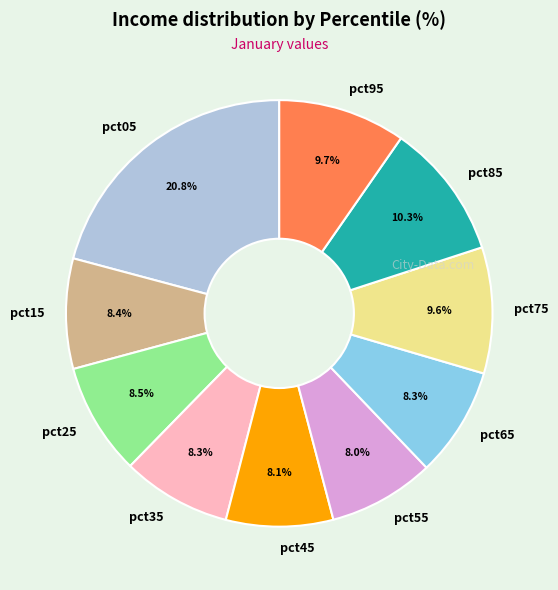

To the nearest percent, what is the difference between the largest and smallest slice percentages?

13%